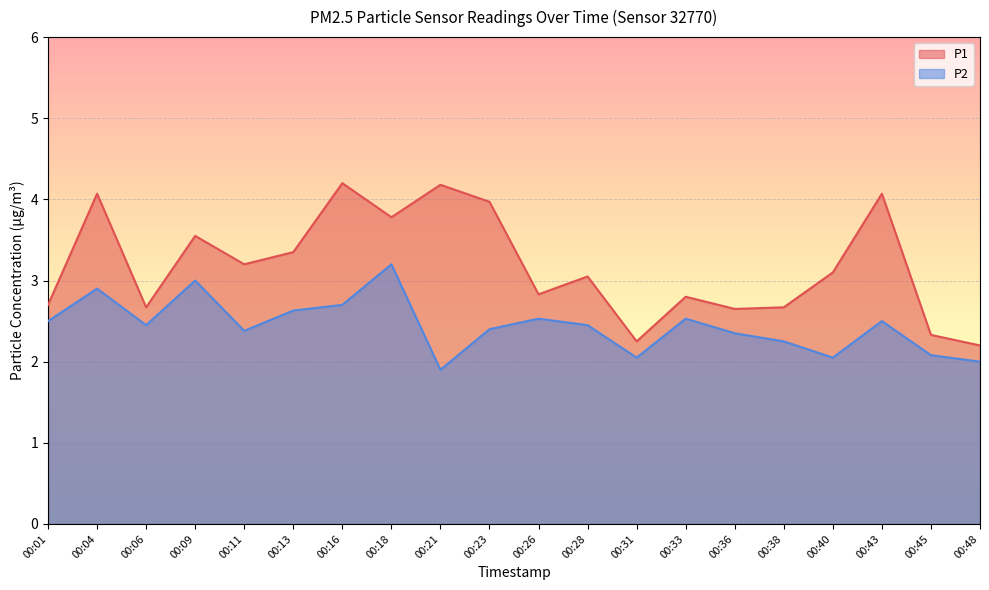

Rank the series by their maximum value, from highest to lowest.

P1, P2